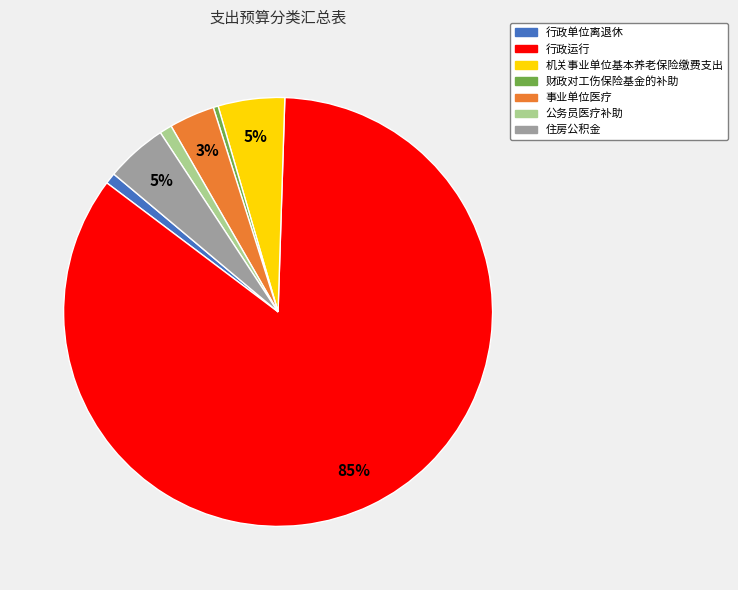

Is it true that 公务员医疗补助 is 1% of the pie?

True